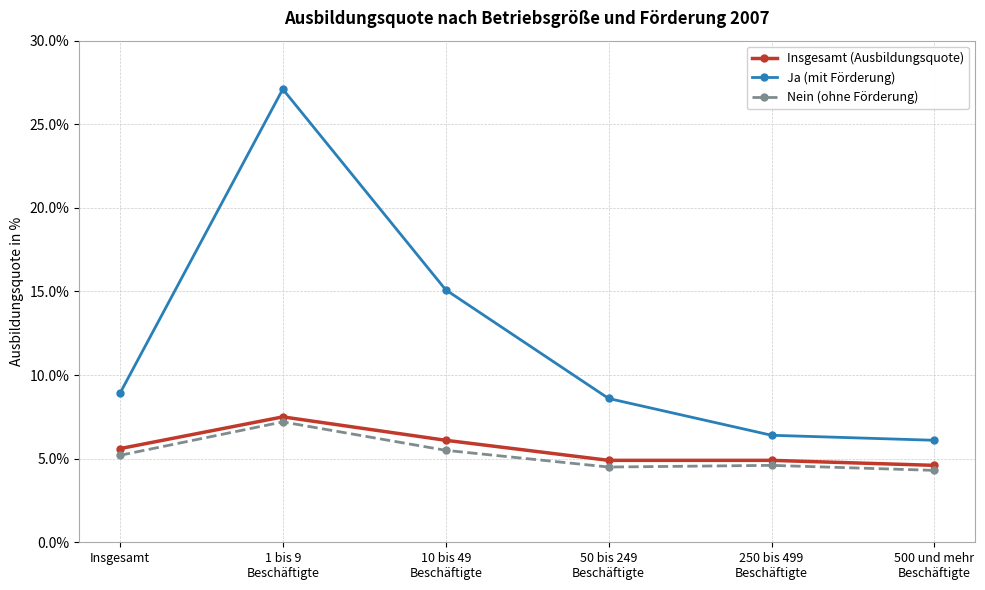

The Ja (mit Förderung) series shows 8.6 at 50 bis 249
Beschäftigte. True or false?

True